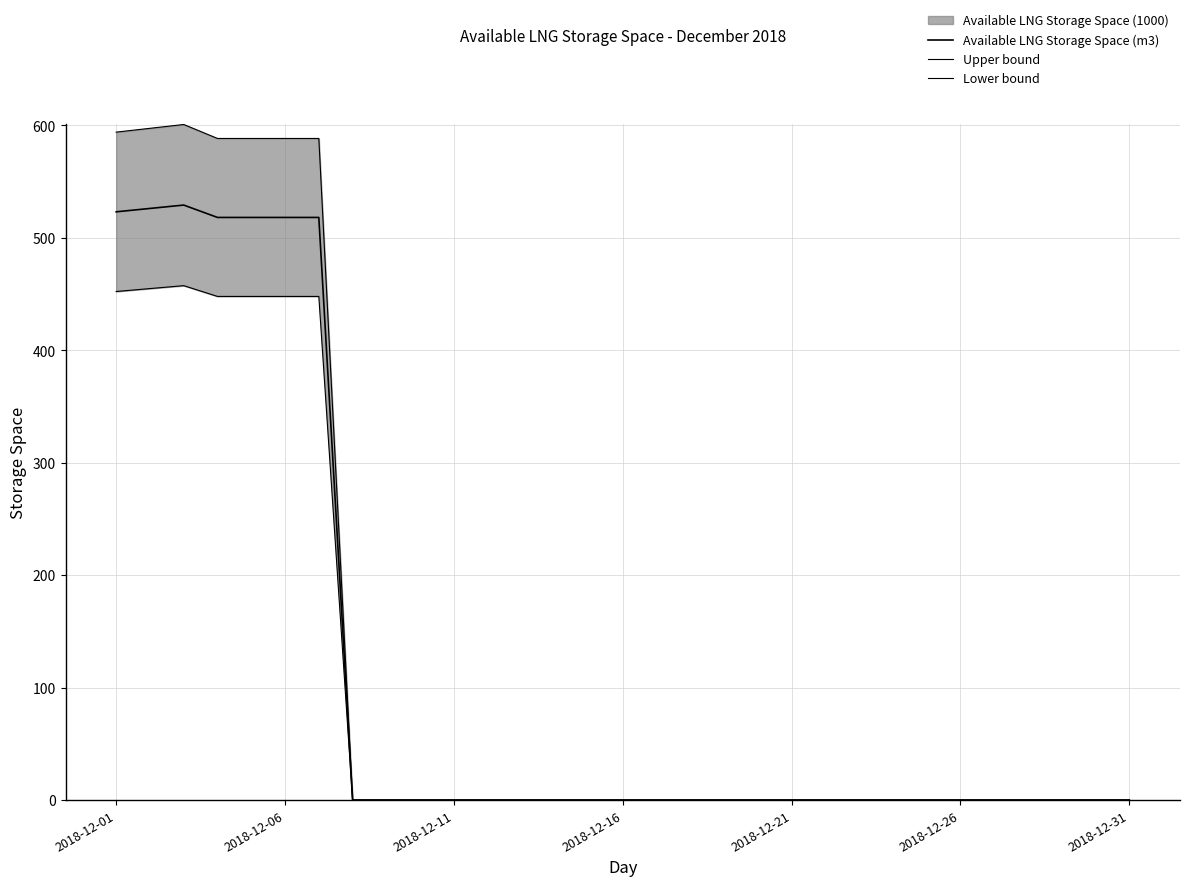

How many data points in Available LNG Storage Space (m3) are above 0?

7